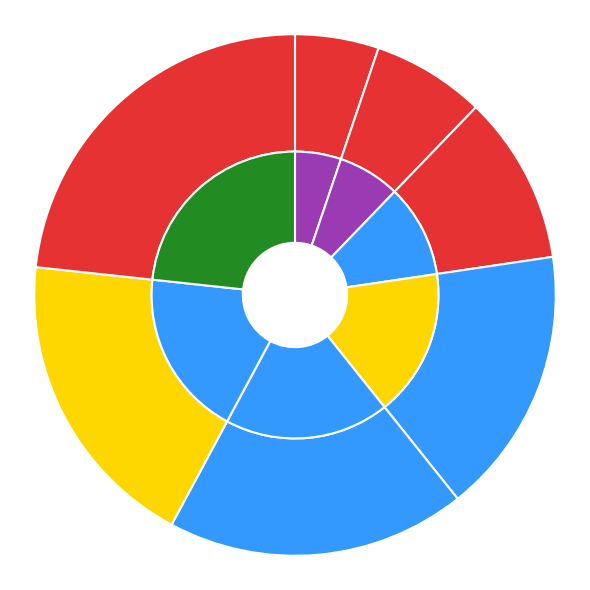

To the nearest percent, what portion does 5463 represent?

23%